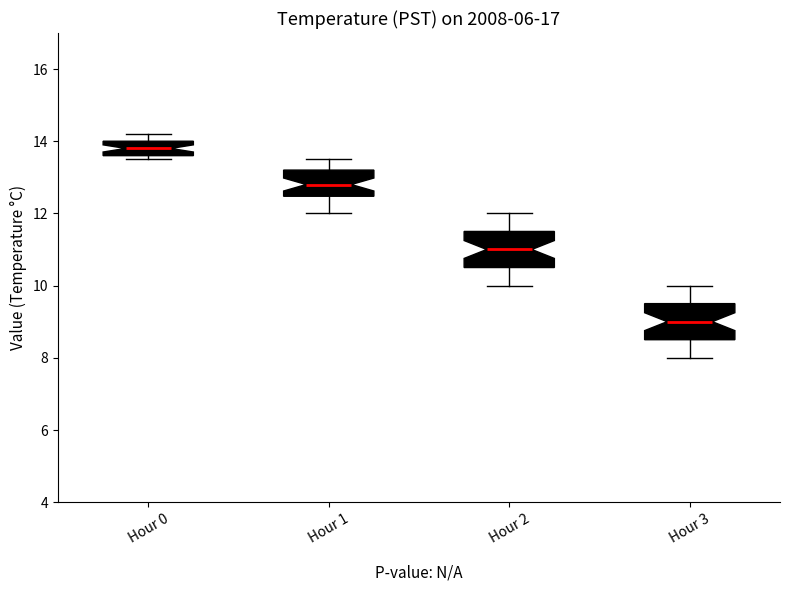

Reading left to right, transcribe this box plot: for each box, give where its median line is, the range the box spans, and where its two whiskers end, as read against the y-axis. The values are not printed on the chart, so give them approximately, as read against the axis.

Hour 0: median 13.8, box 13.6 to 14.0, whiskers 13.6 (just below the box's lower edge) to 14.2
Hour 1: median 12.8, box 12.4 to 13.2, whiskers 12.0 to 13.6
Hour 2: median 11.0, box 10.6 to 11.6, whiskers 10.0 to 12.0
Hour 3: median 9.0, box 8.6 to 9.6, whiskers 8.0 to 10.0